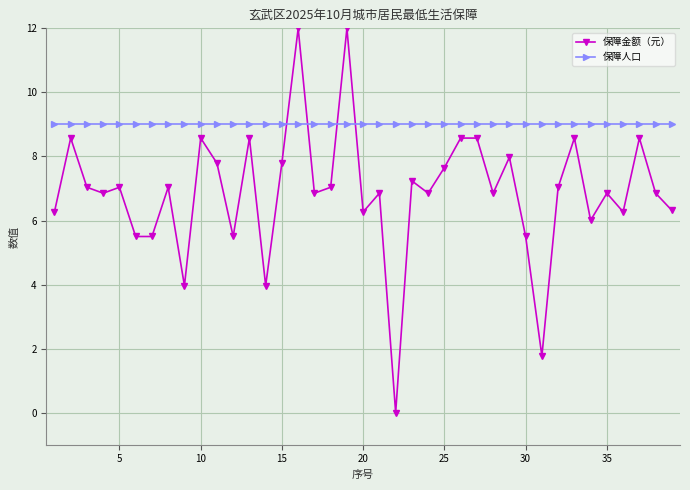

How many series are shown in this chart?

2